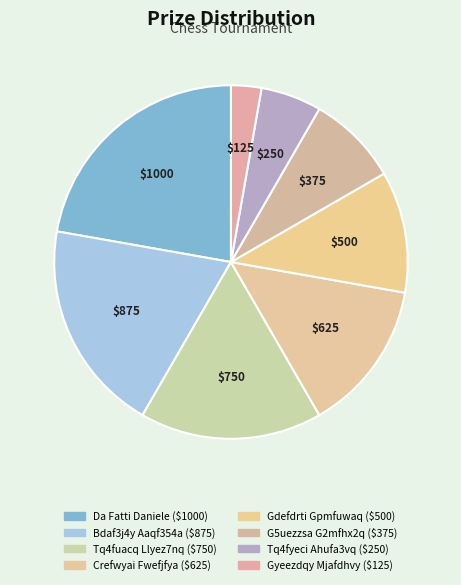

The Tq4fyeci Ahufa3vq slice represents 6% of the pie. True or false?

True